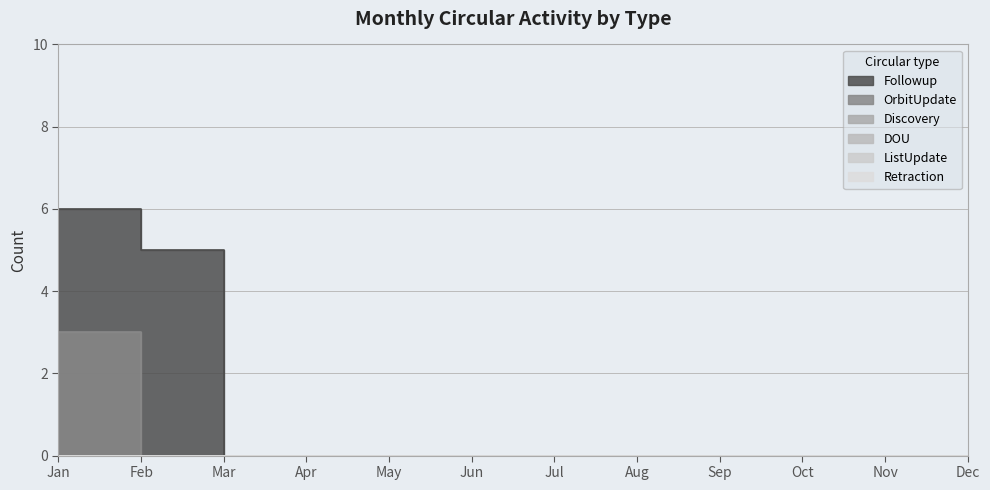

True or false: ListUpdate has a value of 0 at Feb.

True